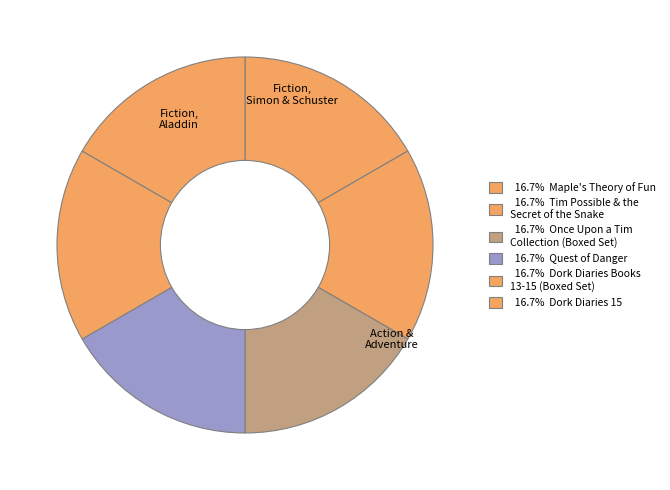

How many slices are in this pie chart?

6